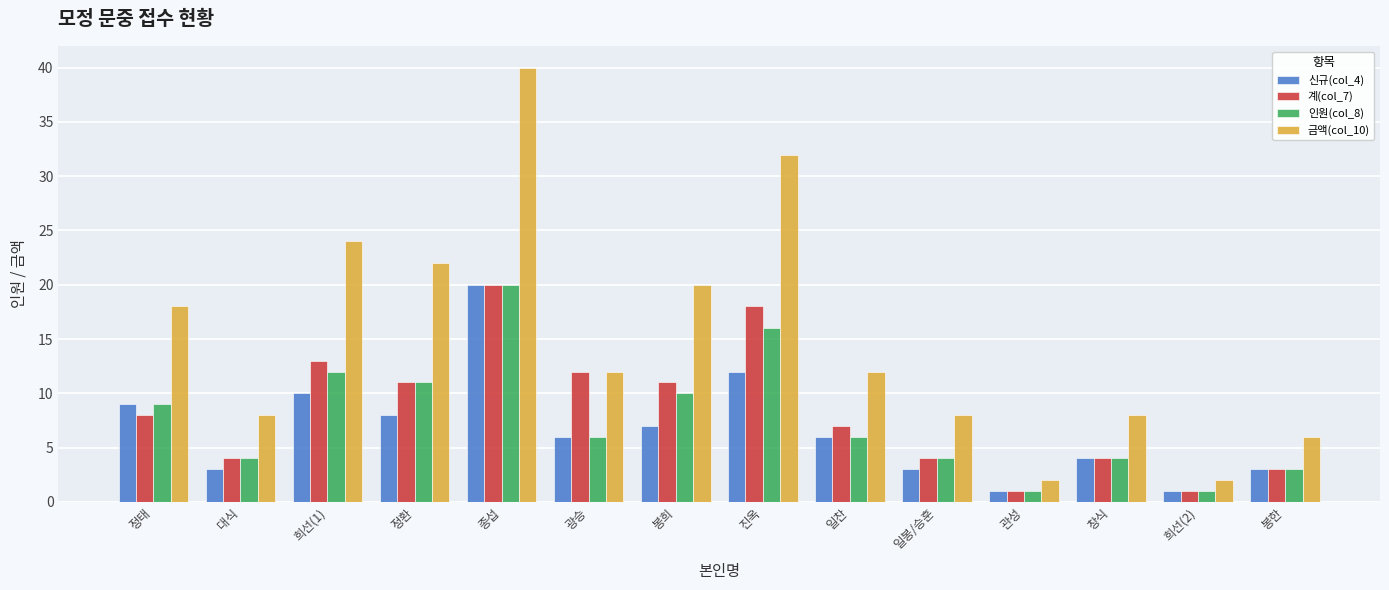

What value does the 계(col_7) series have at 정환?

11